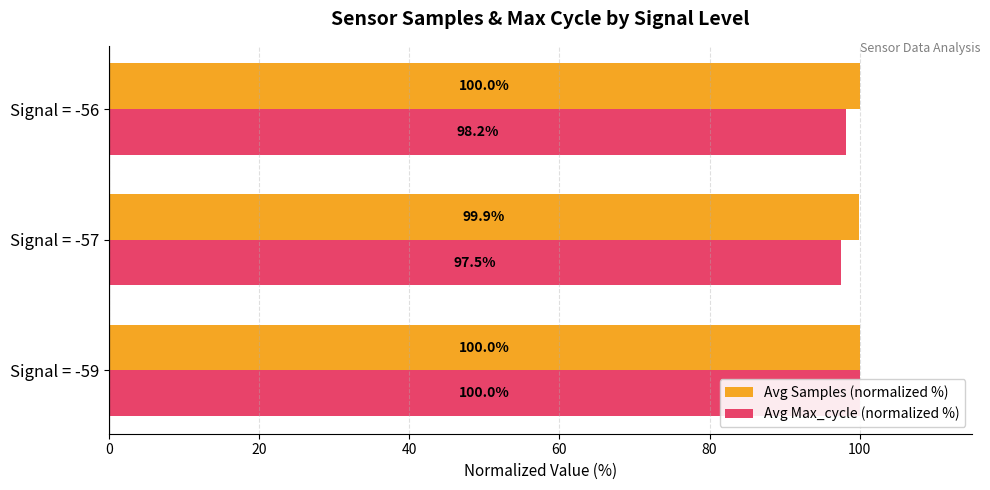

Reading left to right, list all the values displayed in this chart.

Avg Samples (normalized %): 100.0	99.9	100.0
Avg Max_cycle (normalized %): 100.0	97.5	98.2